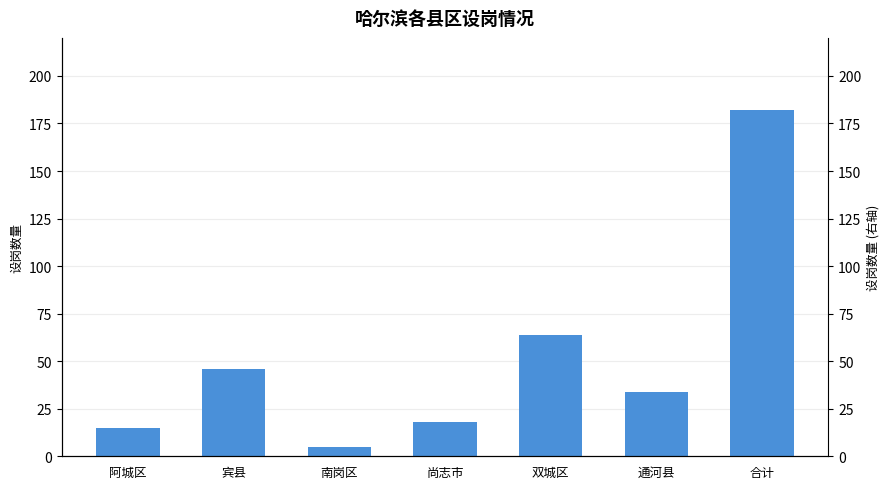

What is the value of the 3rd bar from the left?

5